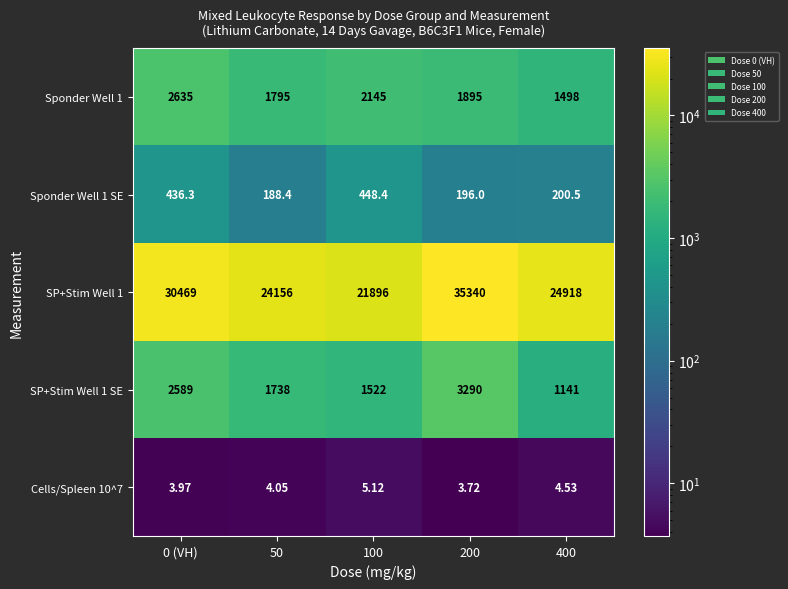

List the series in order of their peak value, highest first.

SP+Stim Well 1, SP+Stim Well 1 SE, Sponder Well 1, Sponder Well 1 SE, Cells/Spleen 10^7